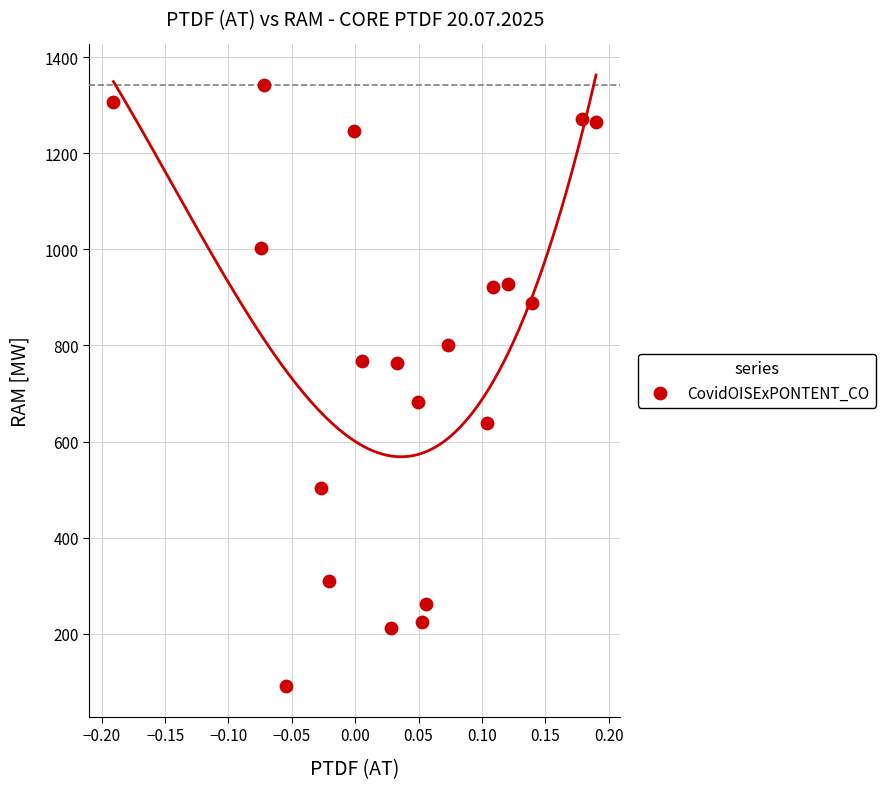

What is the range of Y values (max minus min)?

1251